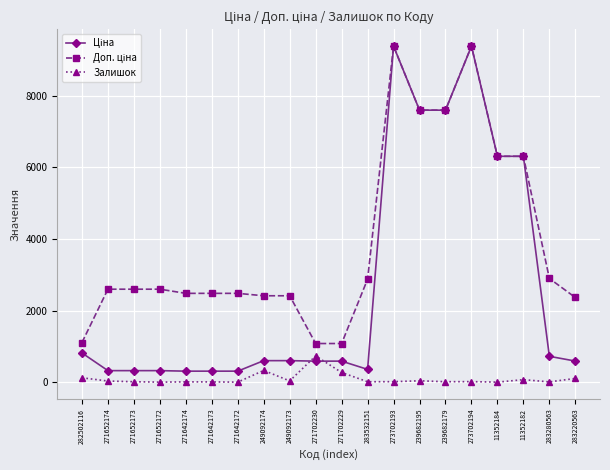

Is it true that Залишок equals 10.0 at 271642173?

True